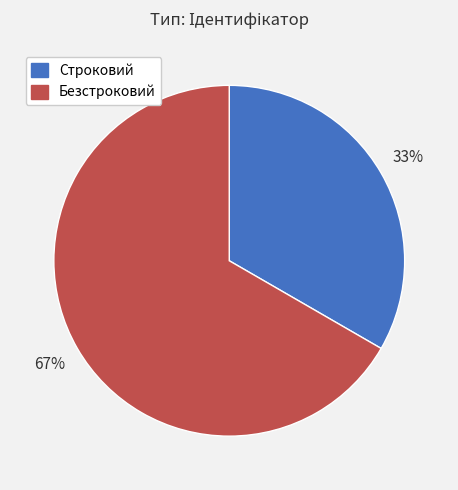

Is it true that Строковий is 33% of the pie?

True